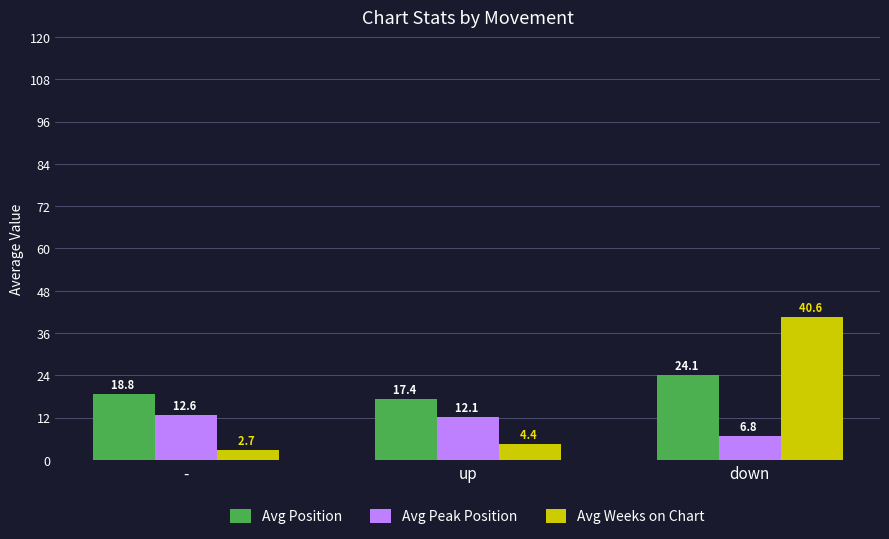

What is the difference between the Avg Position values at - and up?

1.4